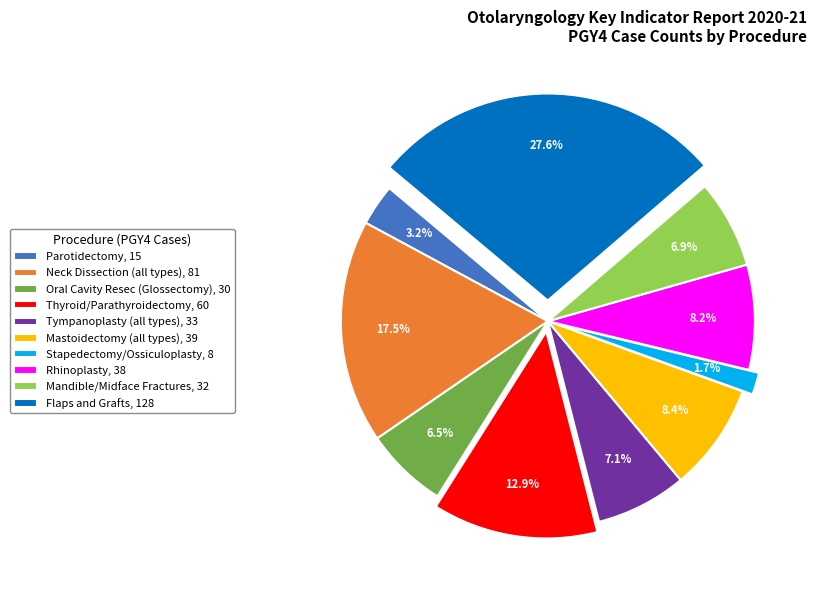

What is the total percentage of Mastoidectomy (all types) and Flaps and Grafts?

36.0%